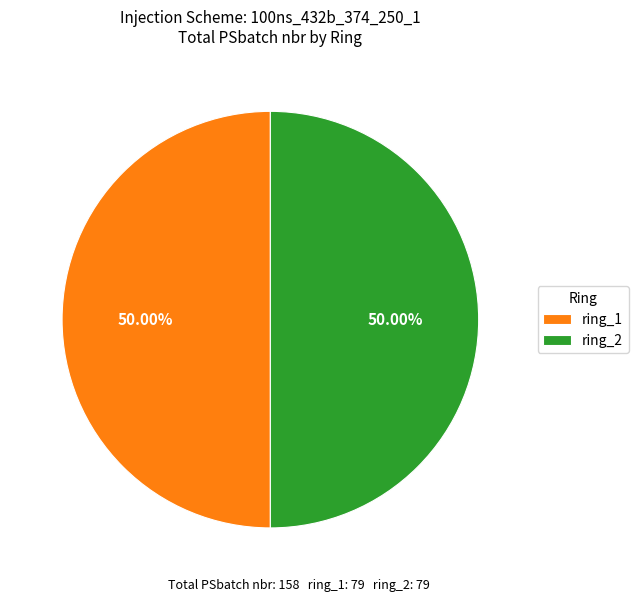

What is the ratio of the value at ring_2 to the value at ring_1?

1.0